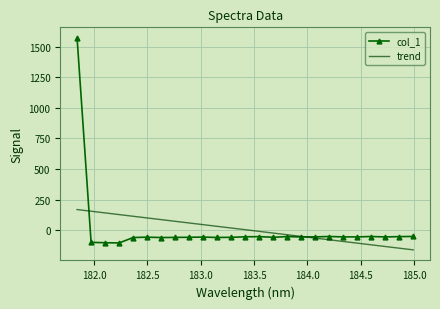

What is the maximum value for col_1?

1571.9